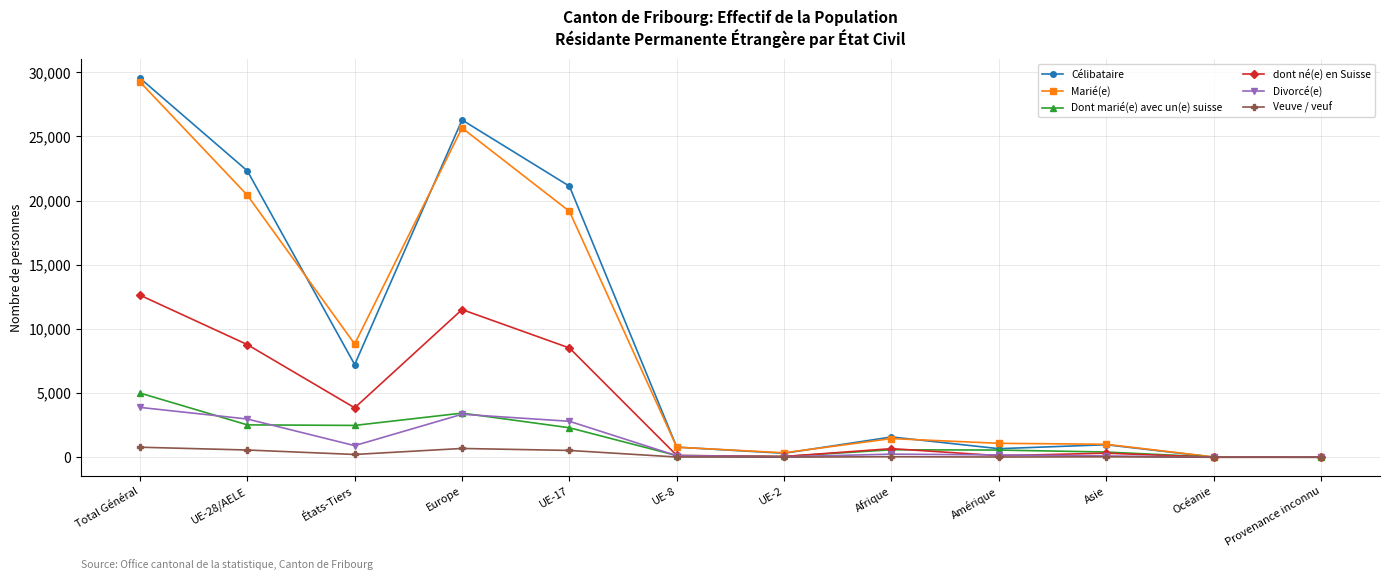

What is the difference between the Veuve / veuf values at États-Tiers and Amérique?

199